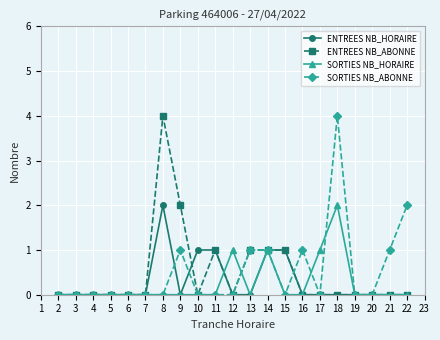

Count the number of categories in the chart.

21